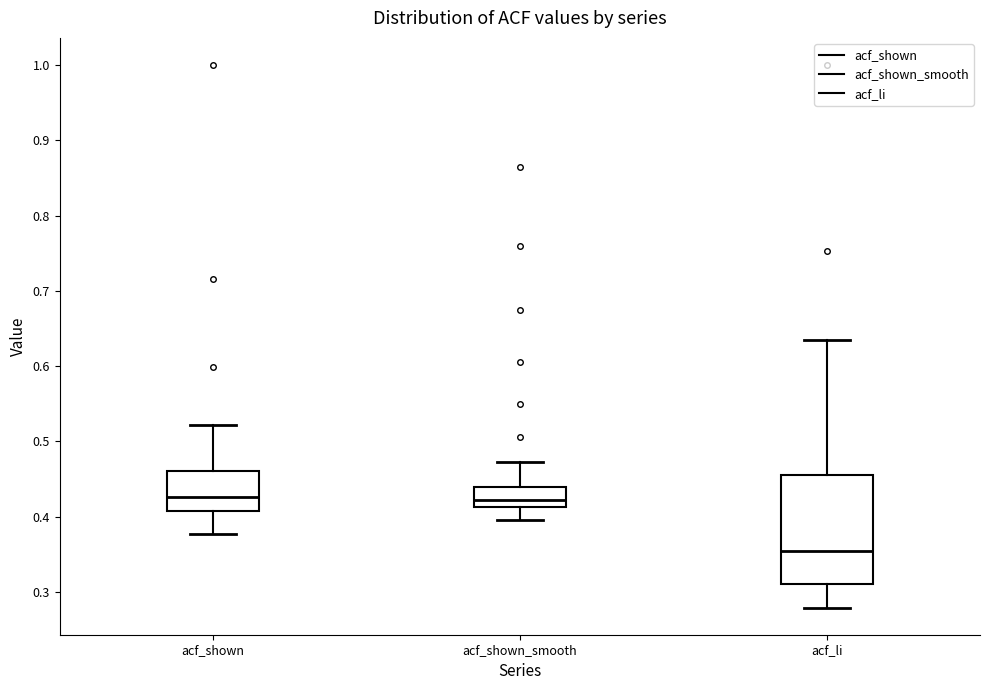

Which box is the tallest, from its lower edge to its upper edge?

acf_li